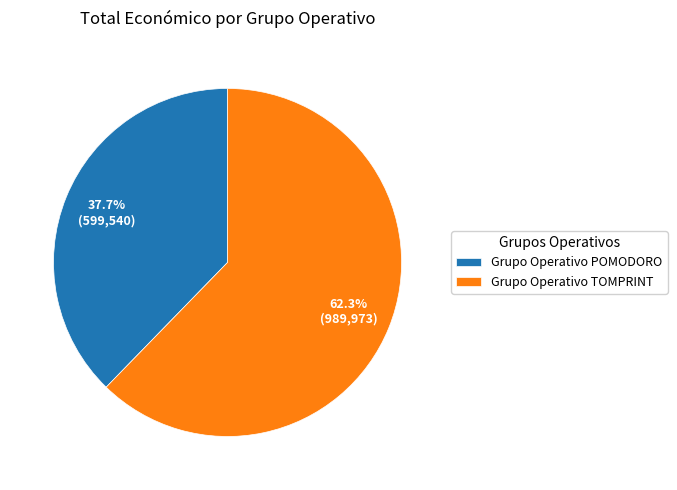

Approximately how many times larger is the value at Grupo Operativo TOMPRINT compared to Grupo Operativo POMODORO?

1.7